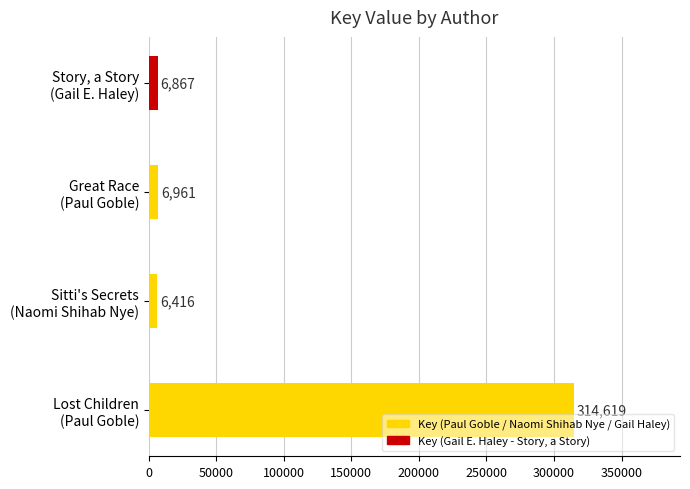

What is the difference between the maximum and minimum values?

308203